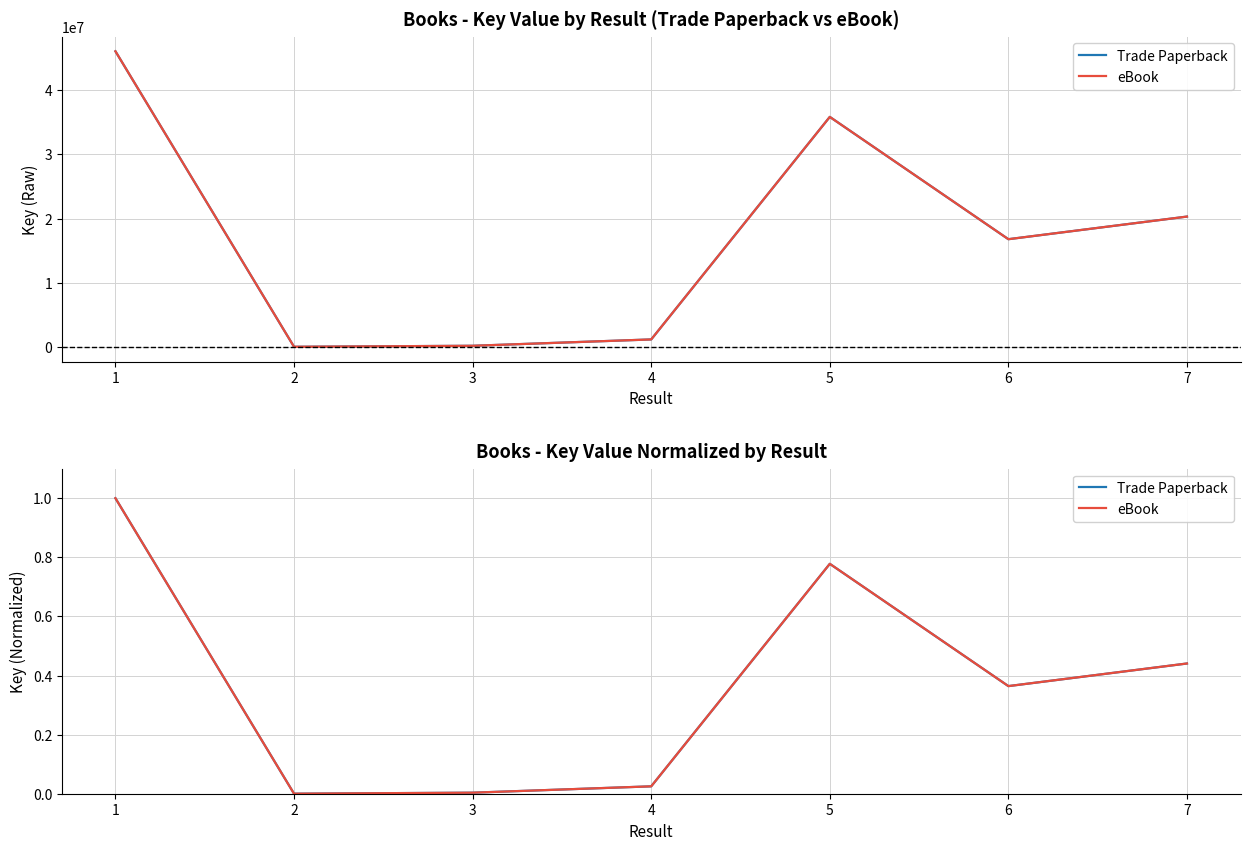

Which series has the widest spread of values?

Trade Paperback